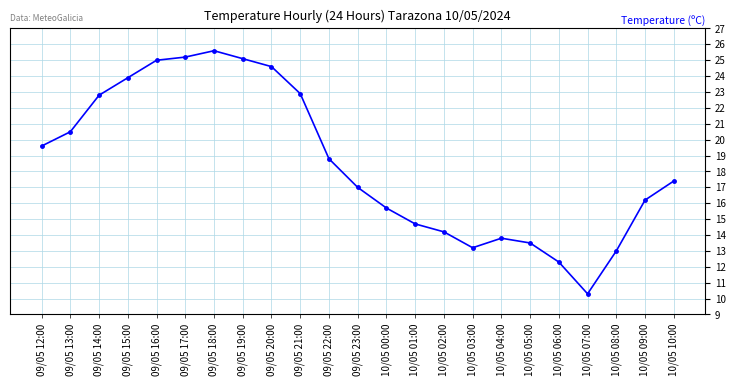

The value at 09/05 13:00 is 20.5. True or false?

True